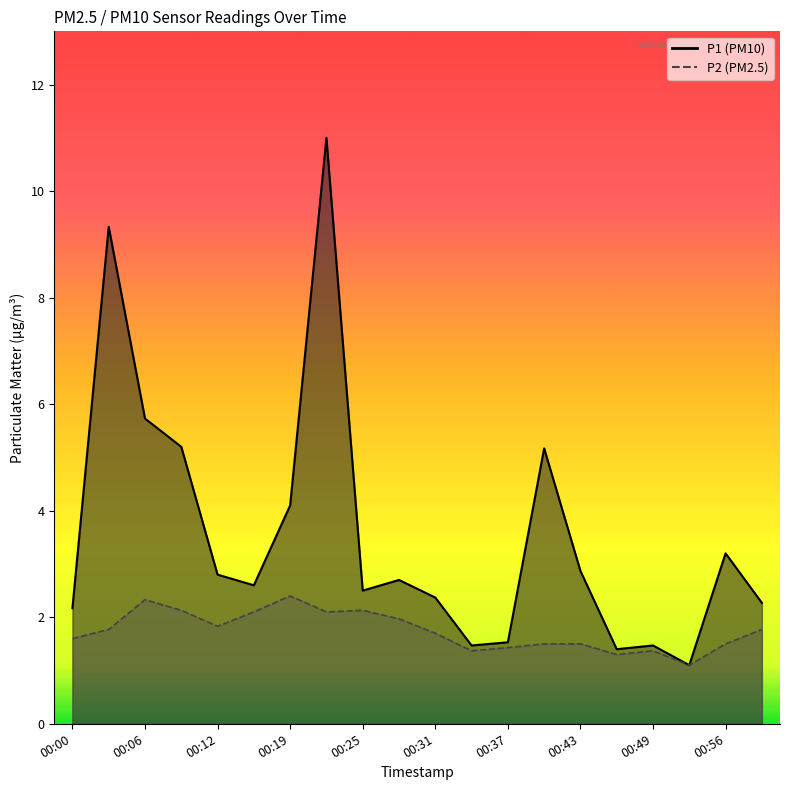

What is the spread (max minus min) of values at 00:46?

0.1